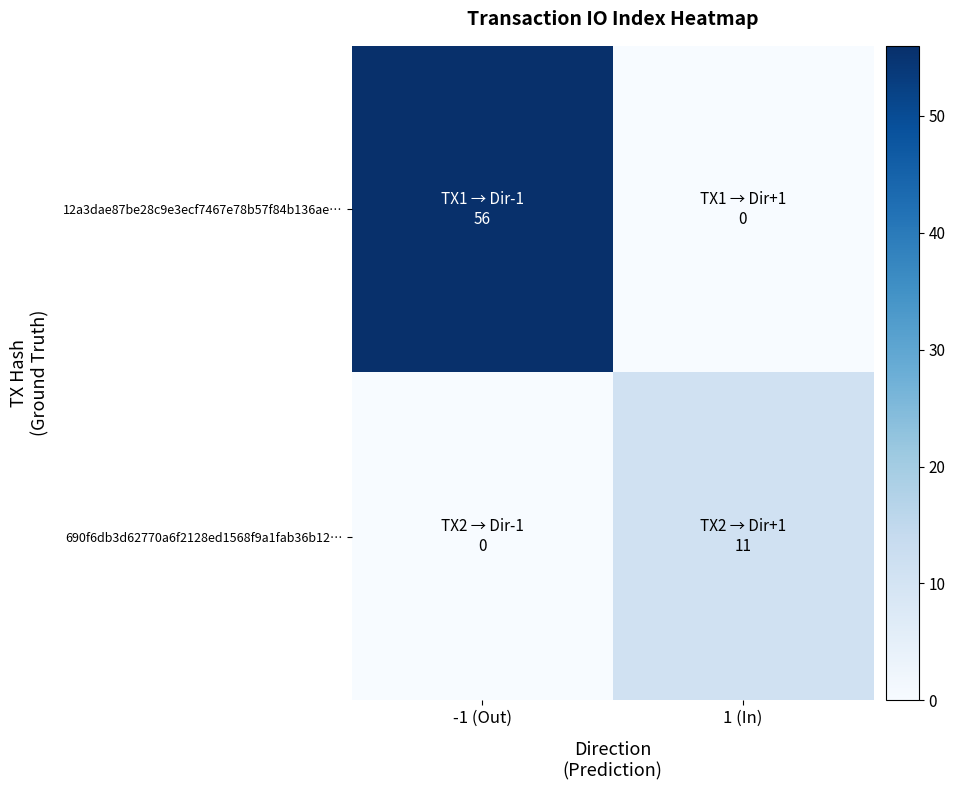

Count the number of data series in this chart.

2